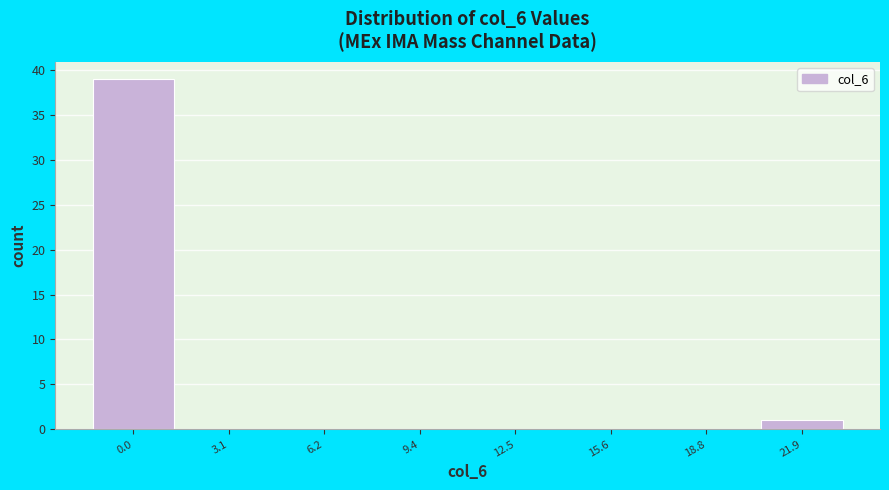

Reading left to right, transcribe all the data shown in this chart.

0.0=39	3.1=0	6.2=0	9.4=0	12.5=0	15.6=0	18.8=0	21.9=1